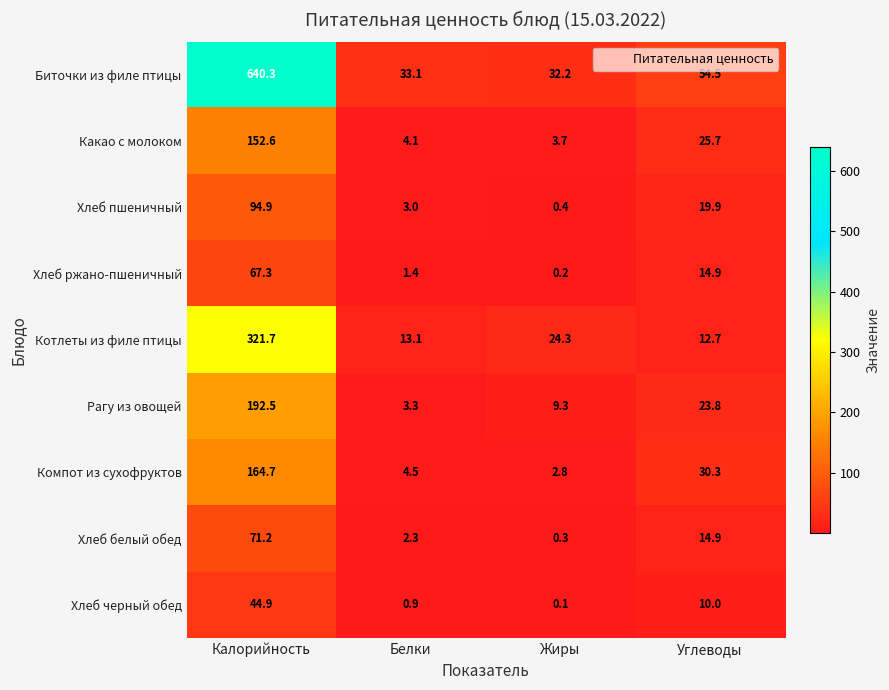

Which series has the widest spread of values?

Биточки из филе птицы